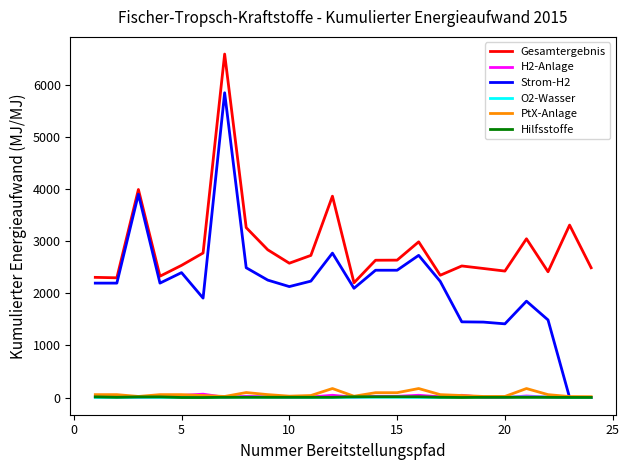

What is the highest value of the PtX-Anlage series?

173.1